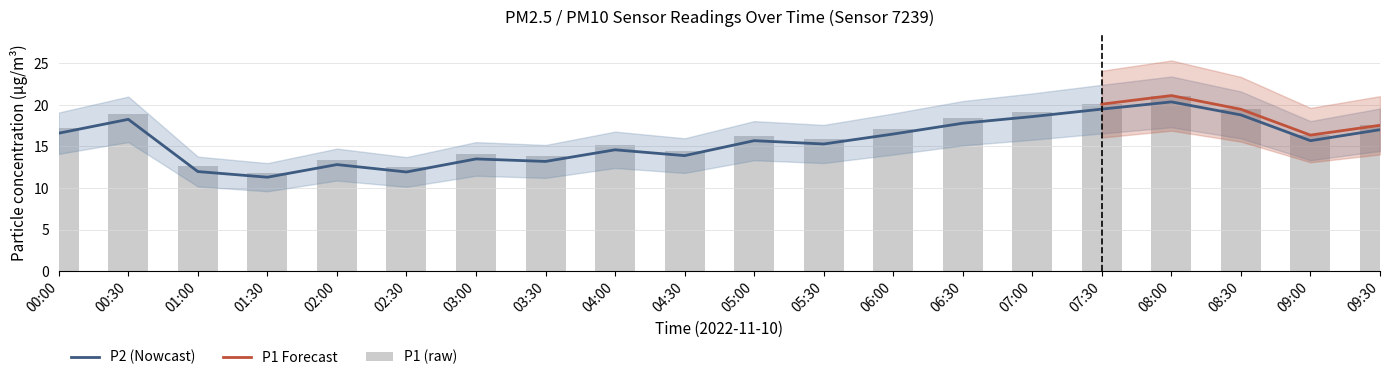

At which label does P2 reach its peak?

08:00